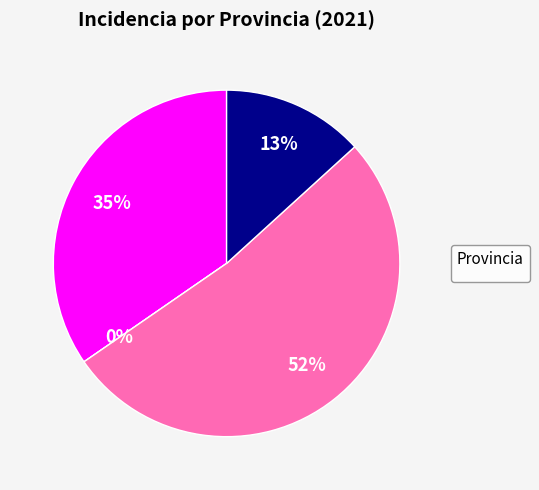

Is it true that Lugo is 14% of the pie?

False